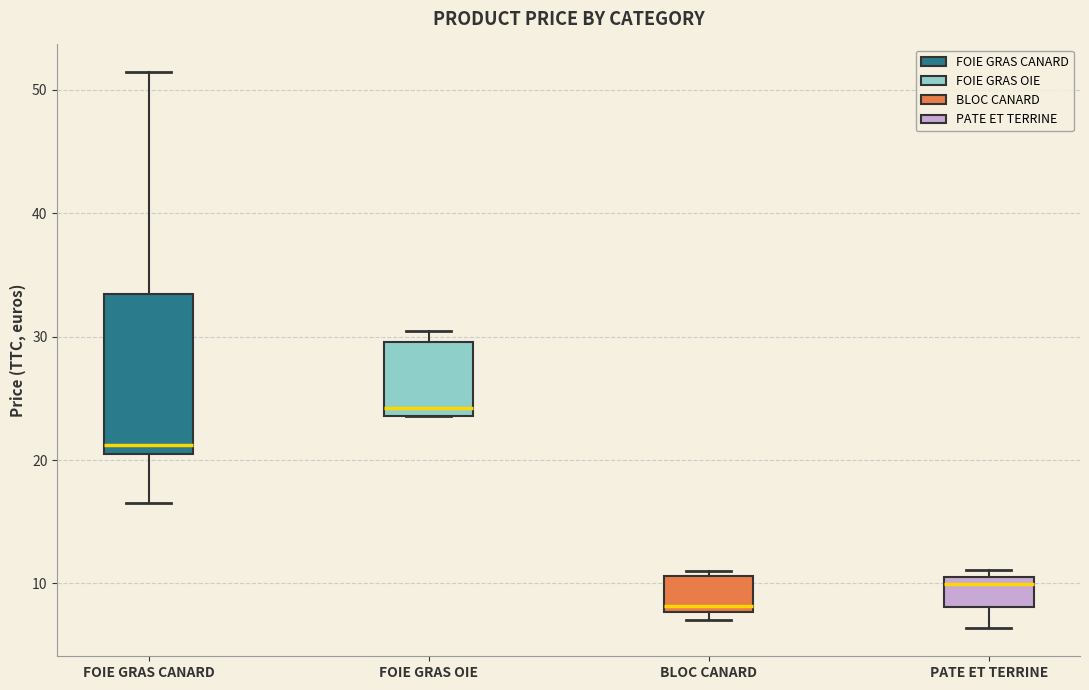

Reading left to right, read every box against the y-axis: the position of its median line, the range the box covers, and the ends of its whiskers. The values are not printed on the chart, so give them approximately, as read against the axis.

FOIE GRAS CANARD: median 21 (just above the box's lower edge), box 21 to 33, whiskers 17 to 51
FOIE GRAS OIE: median 24 (just above the box's lower edge), box 24 to 30, whiskers 24 to 30 (just above the box's upper edge)
BLOC CANARD: median 8 (just above the box's lower edge), box 8 to 11, whiskers 7 to 11 (just above the box's upper edge)
PATE ET TERRINE: median 10, box 8 to 11, whiskers 6 to 11 (just above the box's upper edge)